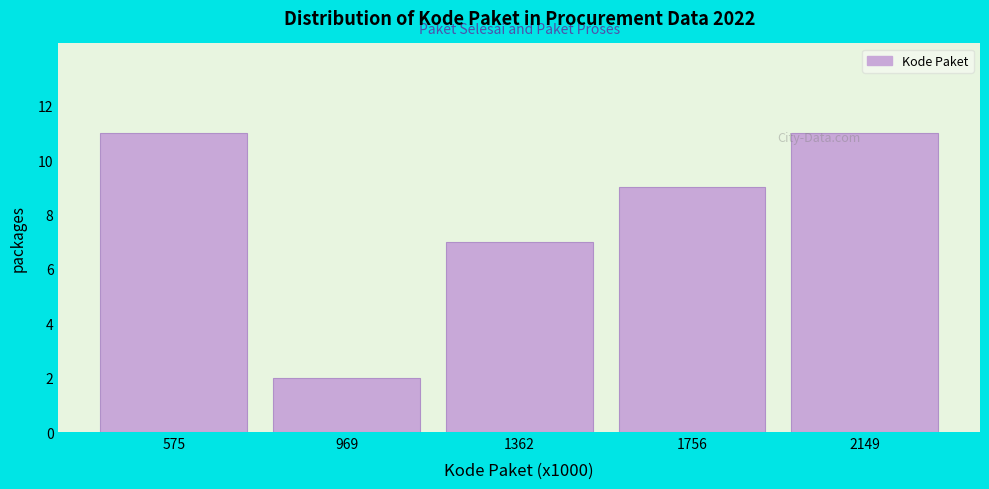

Reading left to right, transcribe this chart: for each bar, give the range it covers on the x-axis and its height. Neither the bar edges nor the heights are printed on the chart, so give them approximately, as read against the axes.

400 to 750: 11
750 to 1150: 2
1150 to 1550: 7
1550 to 1950: 9
1950 to 2350: 11